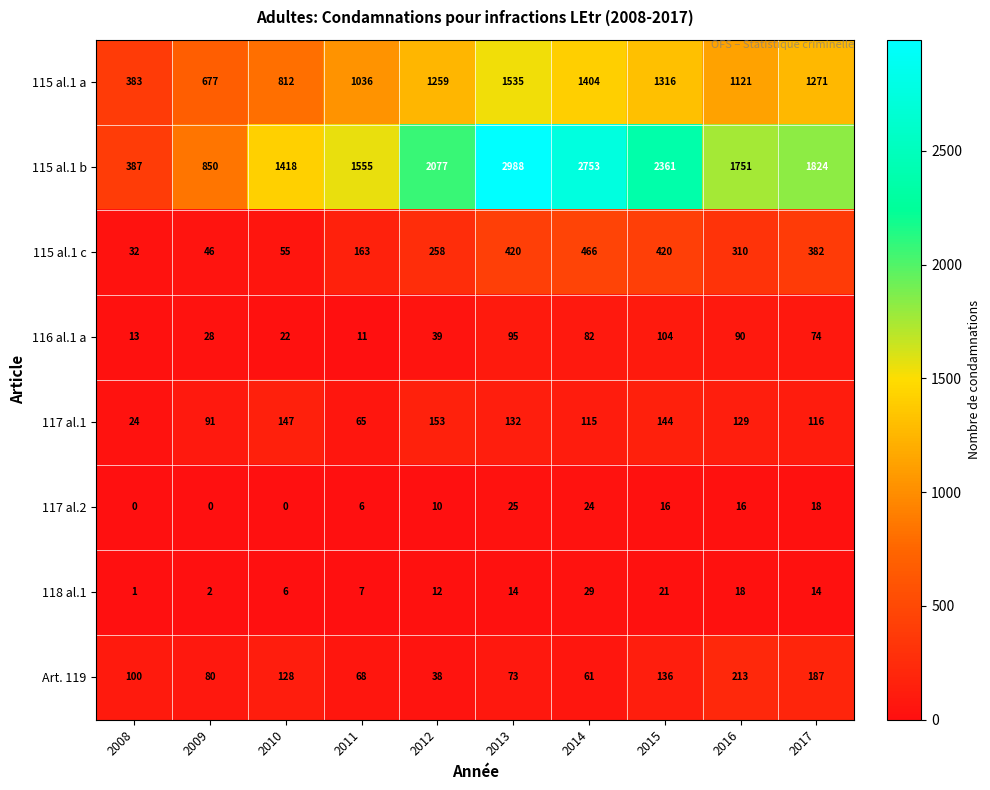

What is the total value across all series at 2016?

3648